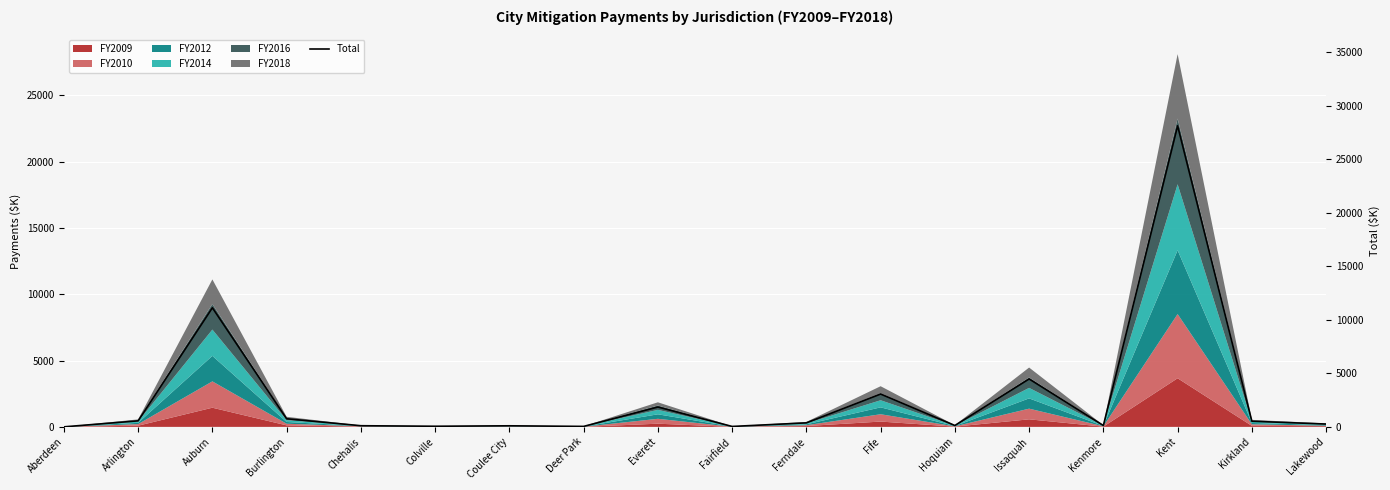

What is the greatest value displayed?

28109.7